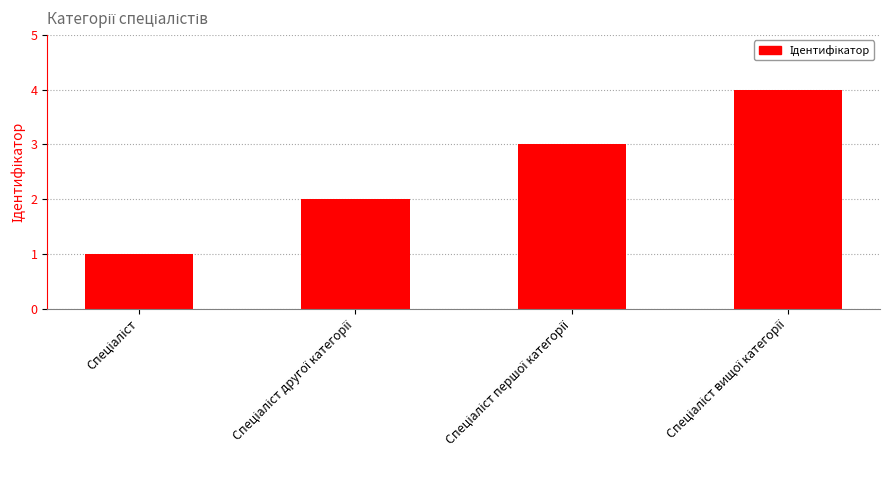

What is the difference between the maximum and minimum values?

3